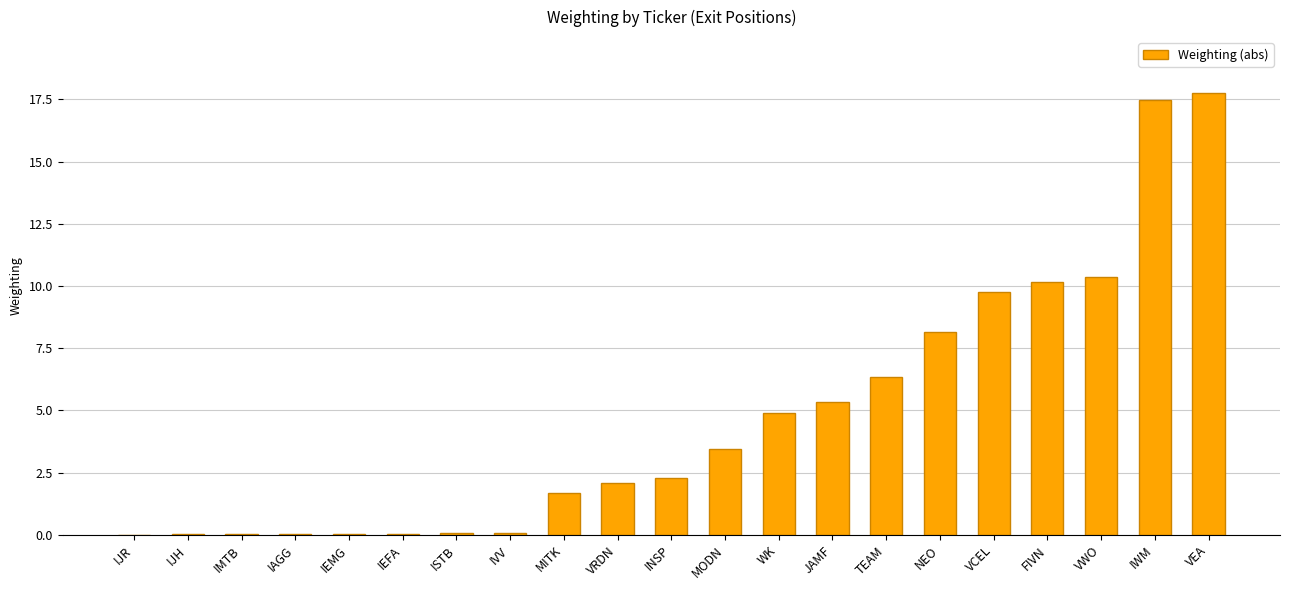

What value does the data have at INSP?

2.3